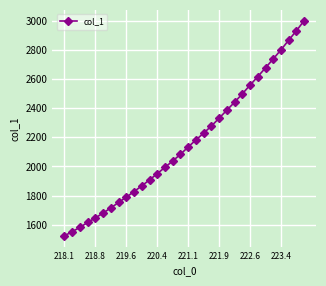

How many lines are shown in the chart?

1